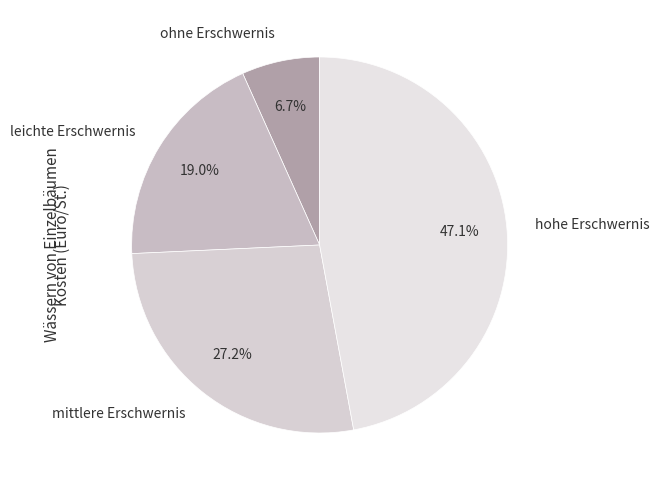

To the nearest percent, what is the combined percentage of mittlere Erschwernis and hohe Erschwernis?

74%